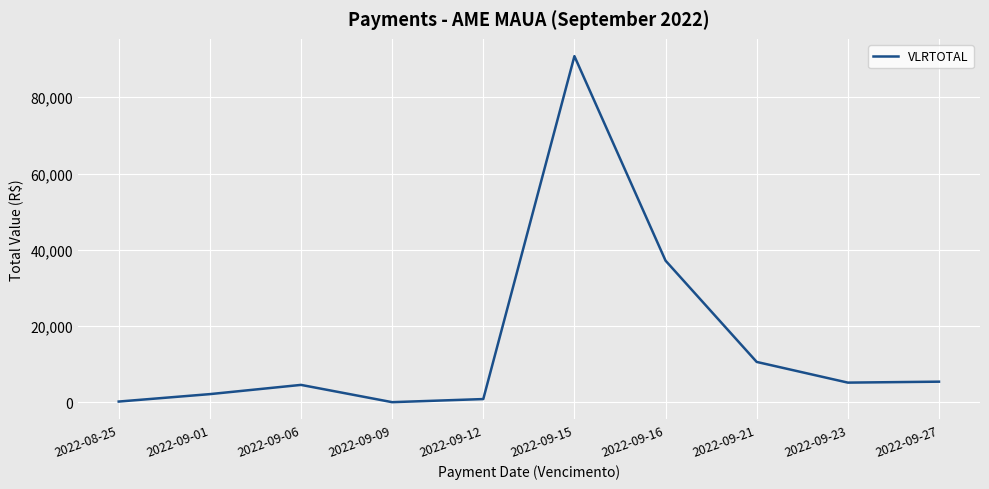

Where is the first local maximum?

2022-09-06